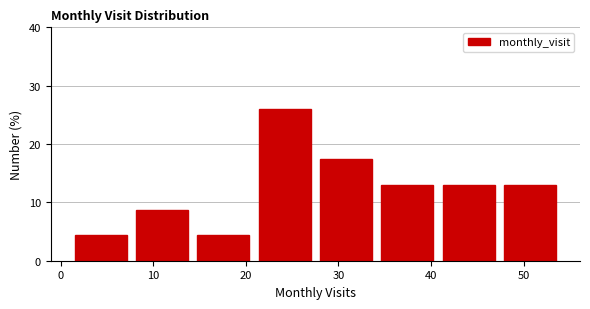

Reading left to right, list every bar in this chart as the range it spans on the x-axis followed by its height. Neither the bar edges nor the heights are printed on the chart, so give them approximately, as read against the axes.

1 to 8: 4
8 to 14: 9
14 to 21: 4
21 to 28: 26
28 to 34: 17
34 to 41: 13
41 to 47: 13
47 to 54: 13